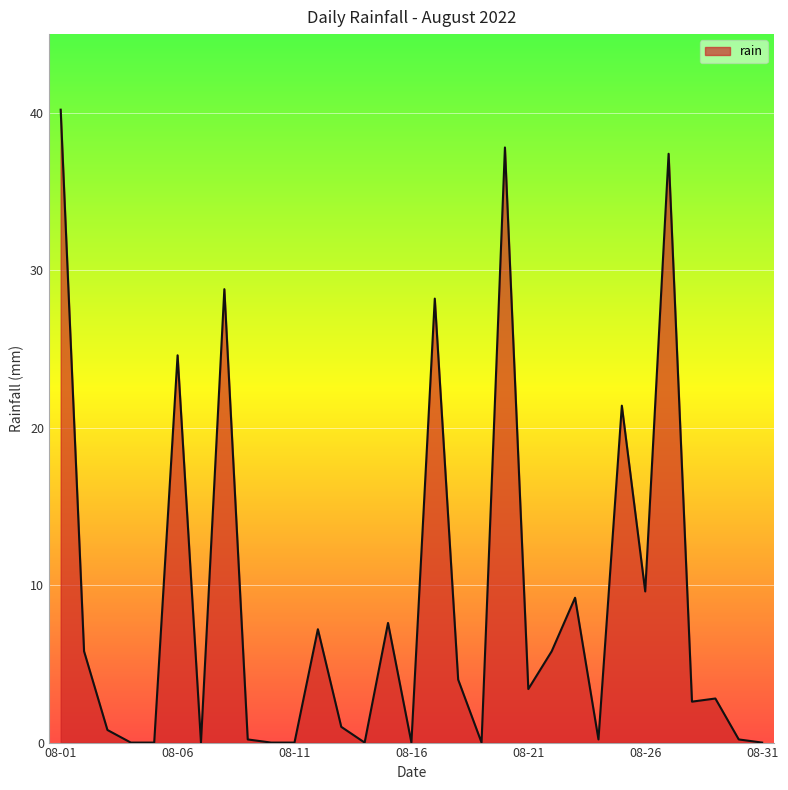

What is the greatest value displayed?

40.2